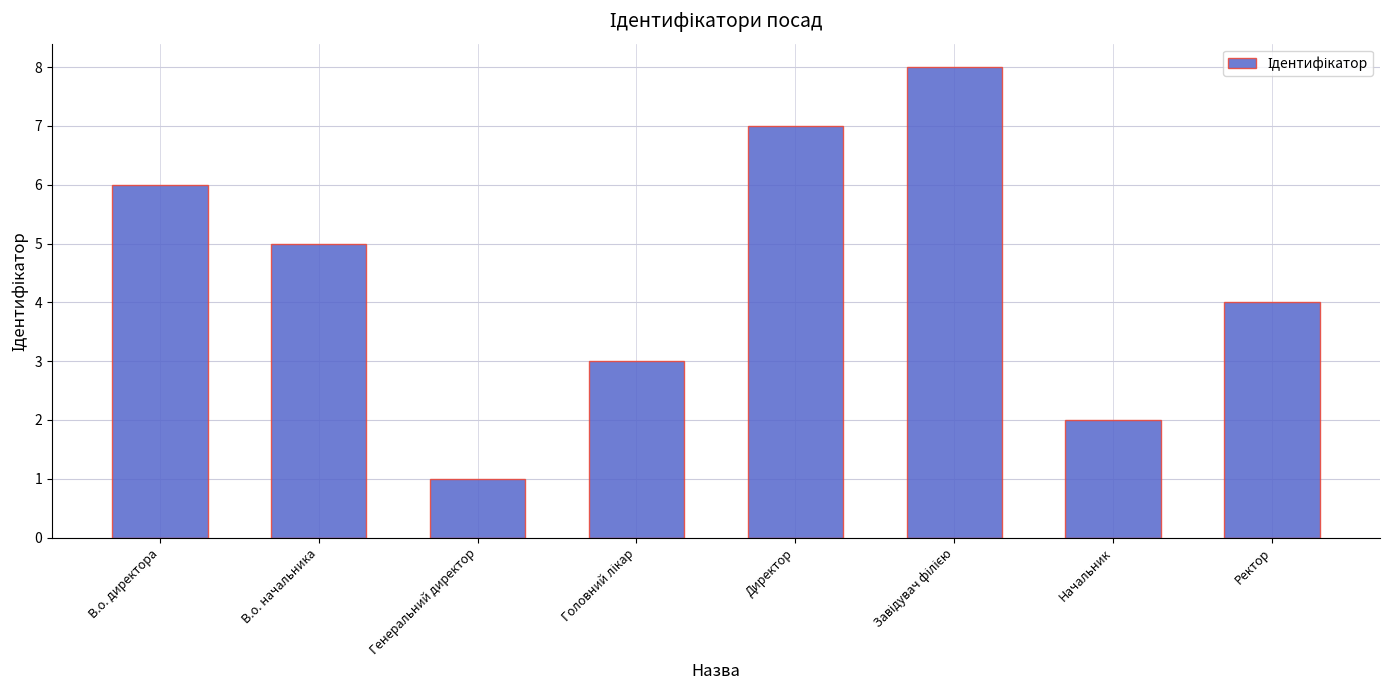

The chart shows a value of 3 at Начальник. True or false?

False